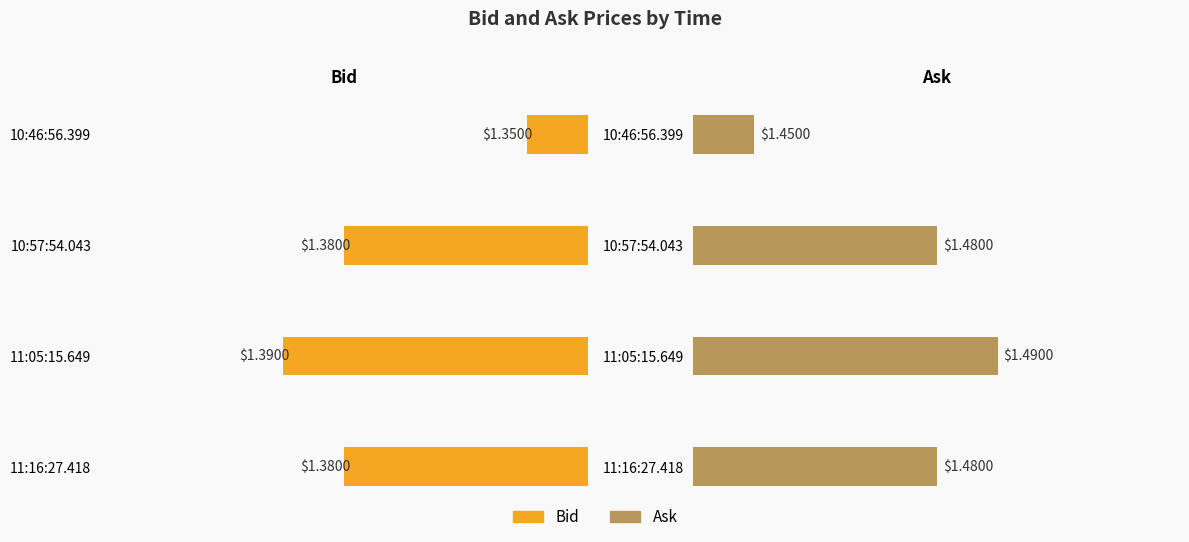

How many groups of bars are there?

4